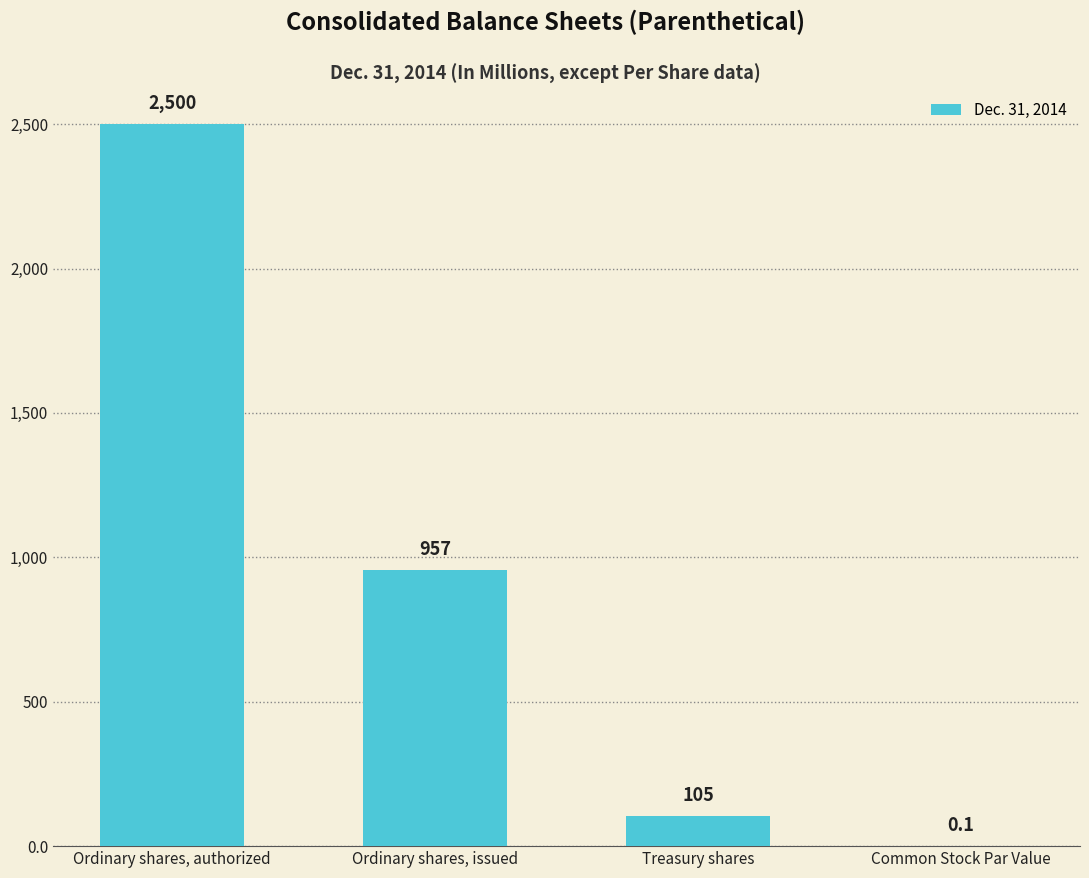

Which label corresponds to the largest value in the chart?

Ordinary shares, authorized